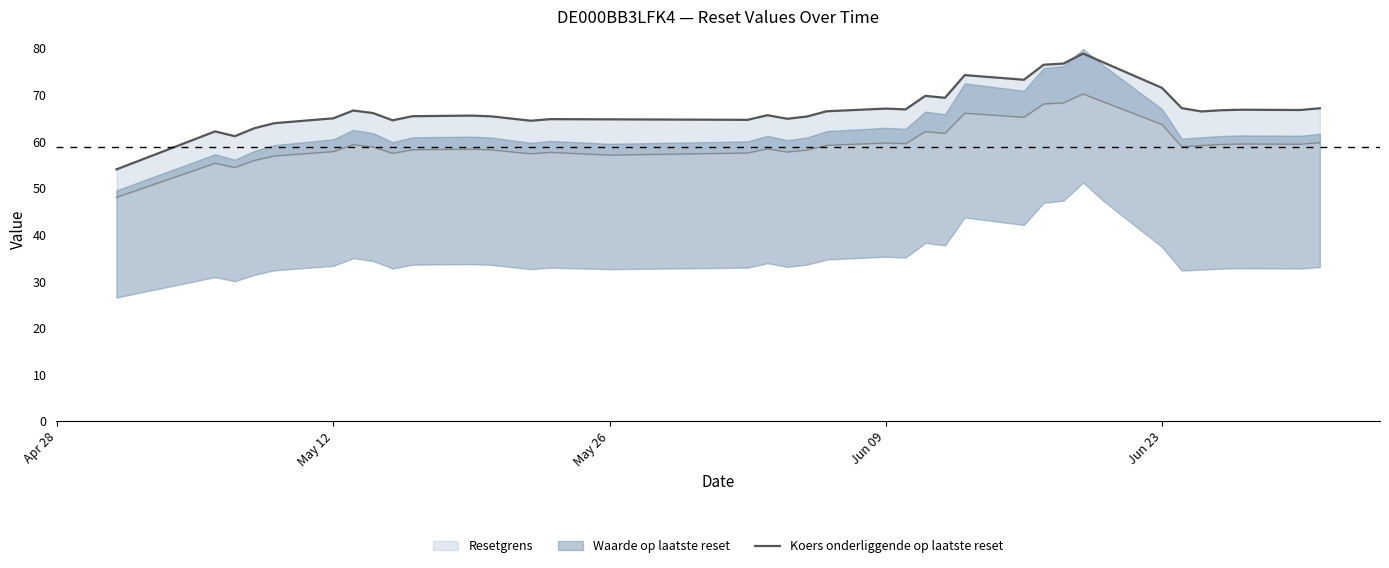

Is it true that the value at 7 is 88.7?

False